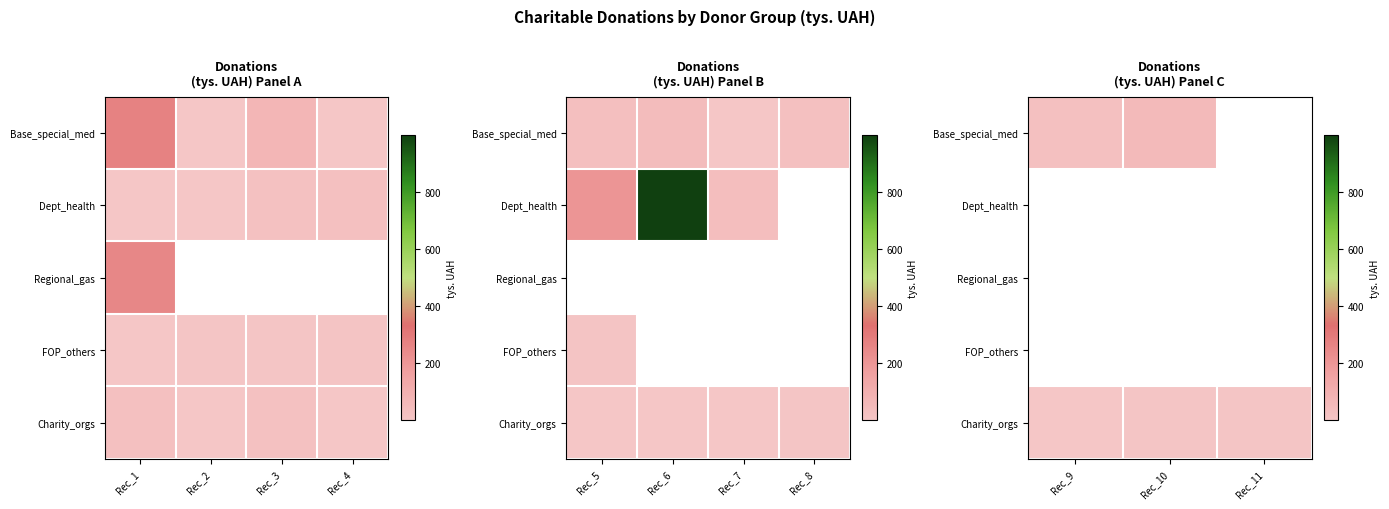

Is it true that Charity_orgs equals 0.2 at Rec_9?

False